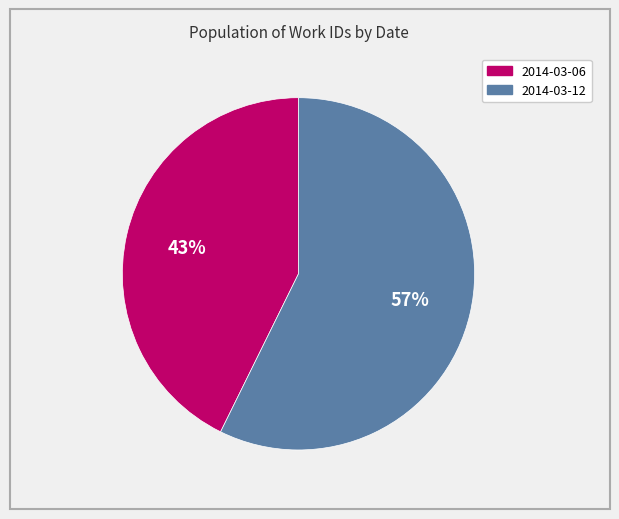

To the nearest percent, what is the combined percentage of 2014-03-06 and 2014-03-12?

100%